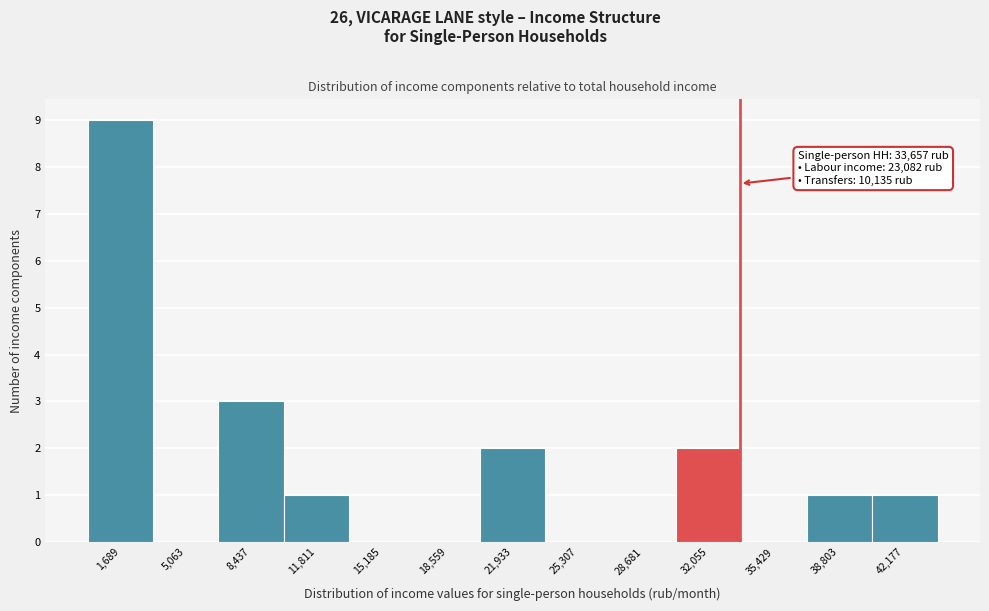

Over which range of the x-axis is the bar tallest?

0 to 3500